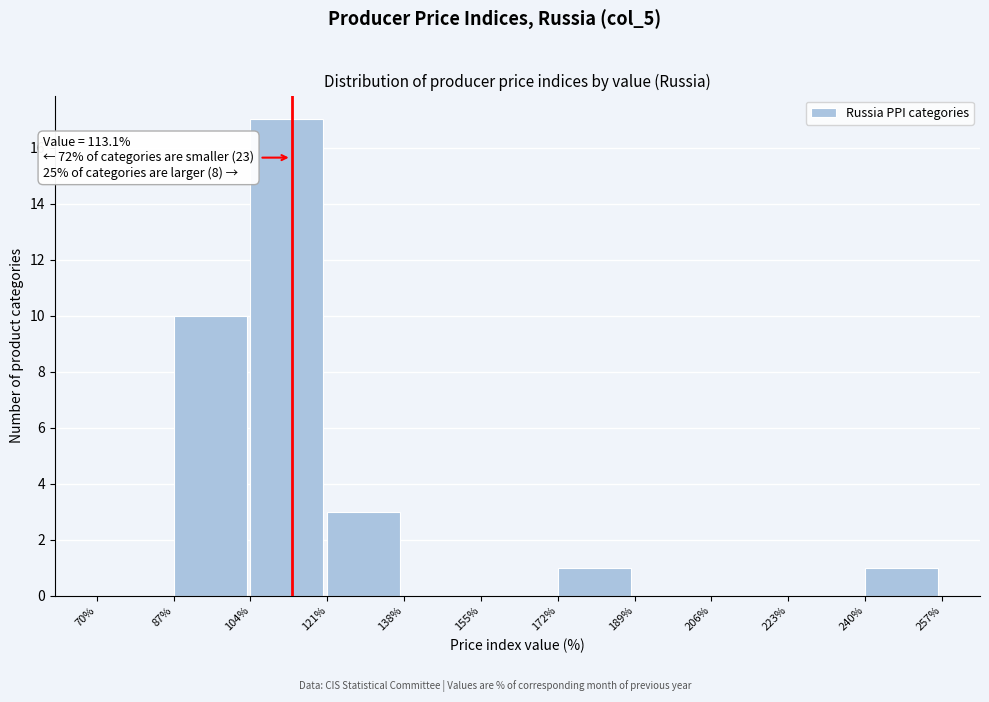

Over which range of the x-axis is the bar tallest?

104% to 121%